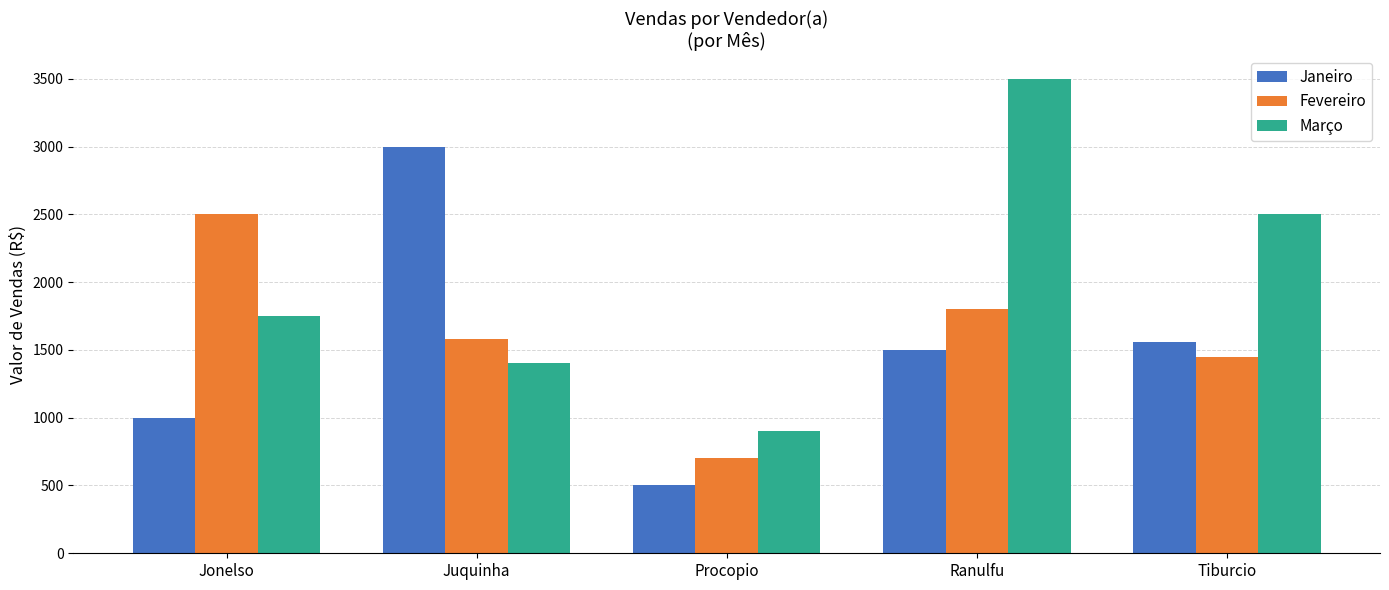

What is the minimum value for Janeiro?

500